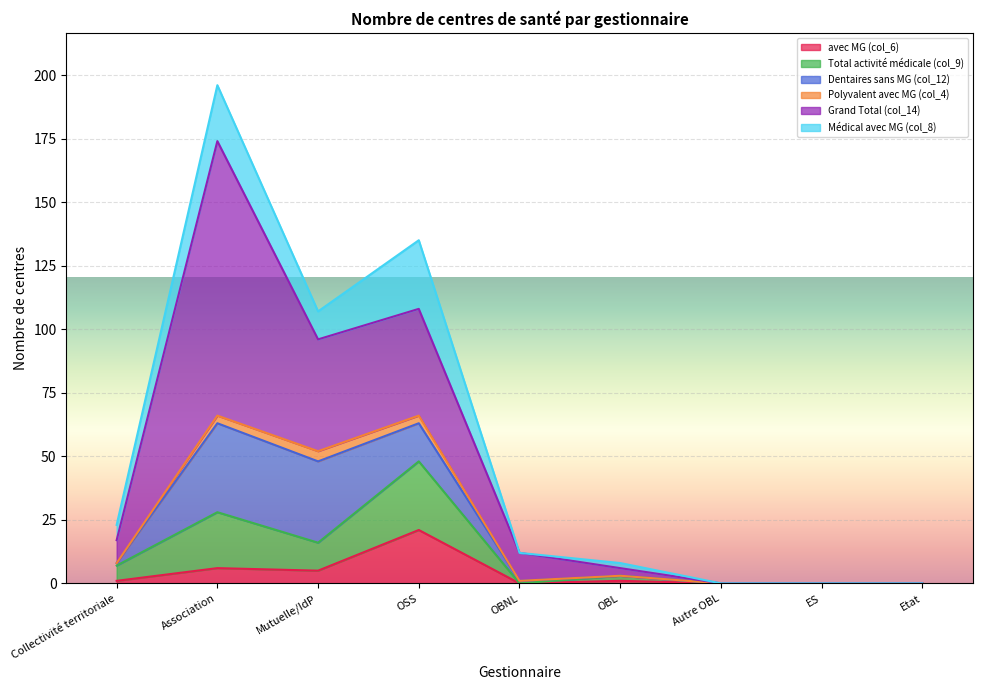

What is the sum of all Grand Total (col_14) values?

217